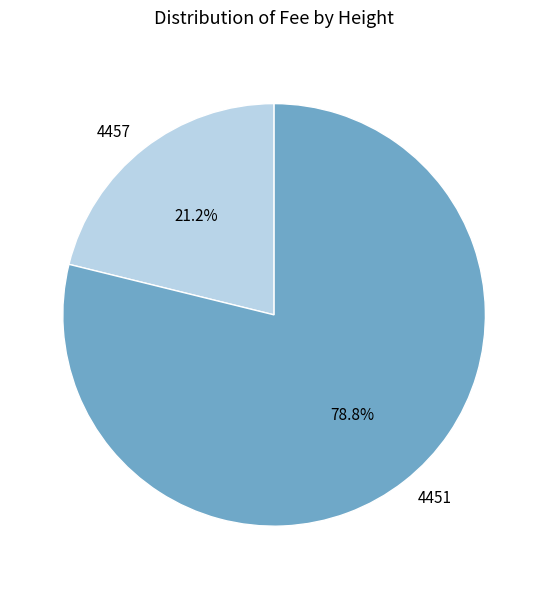

To the nearest percent, what is the average slice percentage?

50%